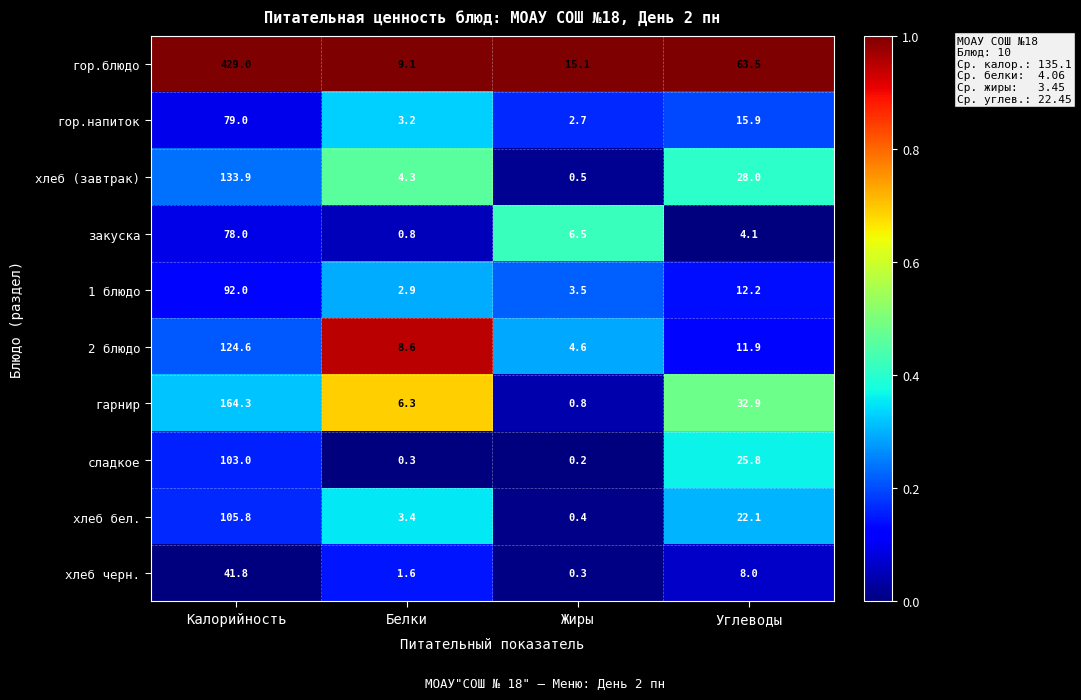

Is it true that гарнир equals 220.1 at Калорийность?

False